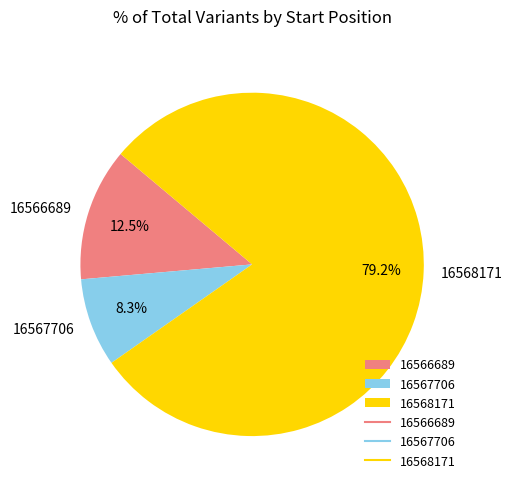

How many slices are in this pie chart?

3